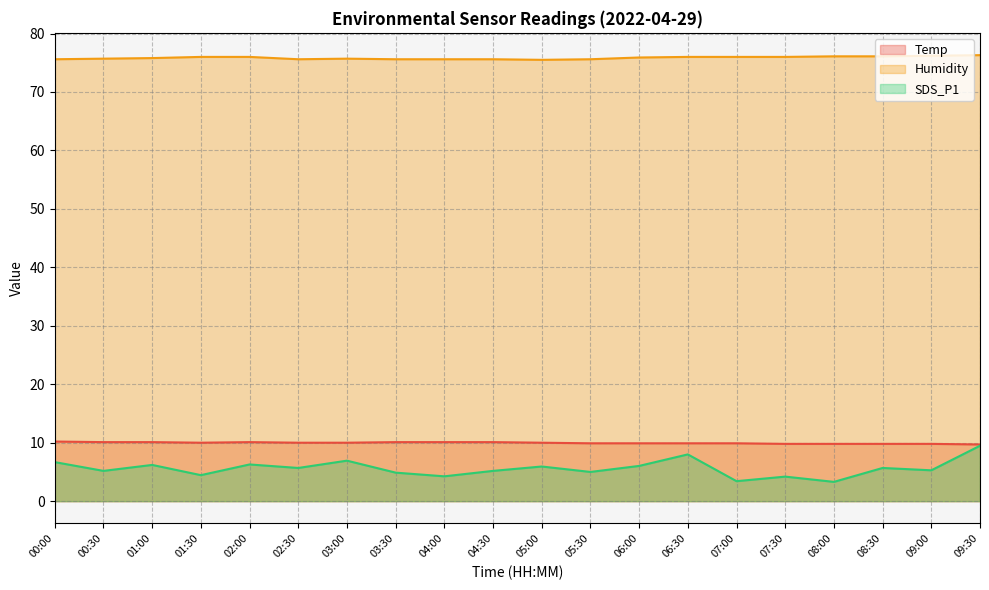

Does the chart have visible grid lines?

Yes